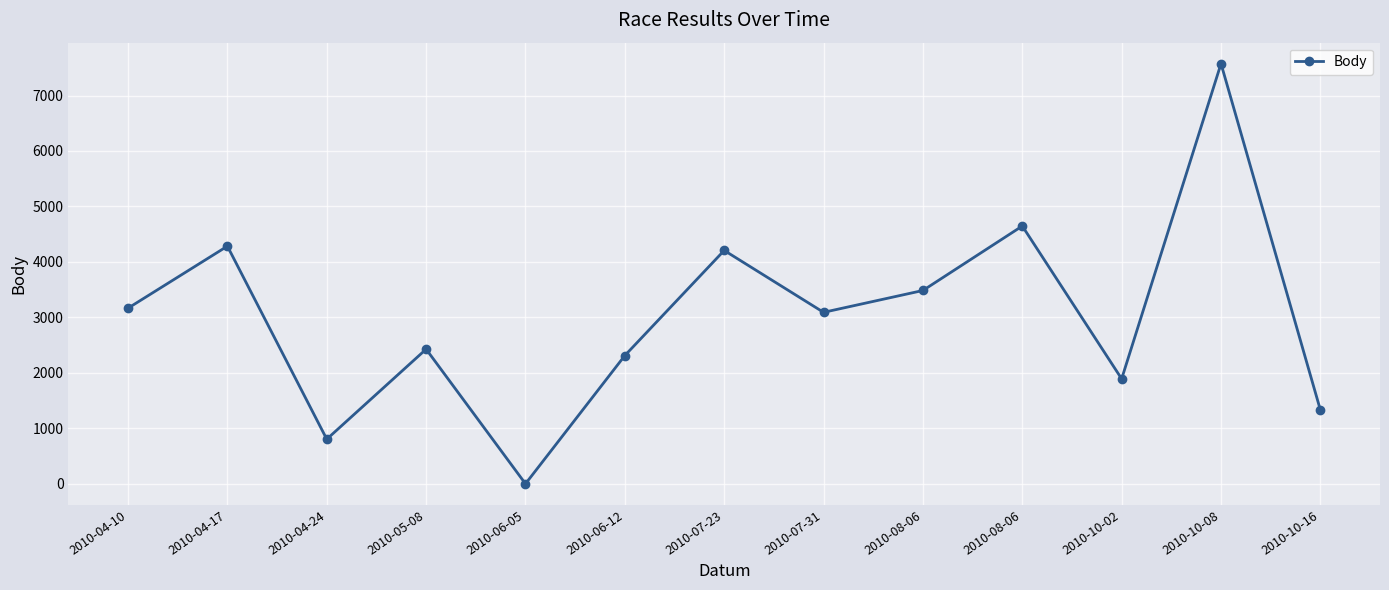

List the labels in order of value, largest first.

2010-10-08, 2010-08-06, 2010-04-17, 2010-07-23, 2010-08-06, 2010-04-10, 2010-07-31, 2010-05-08, 2010-06-12, 2010-10-02, 2010-10-16, 2010-04-24, 2010-06-05